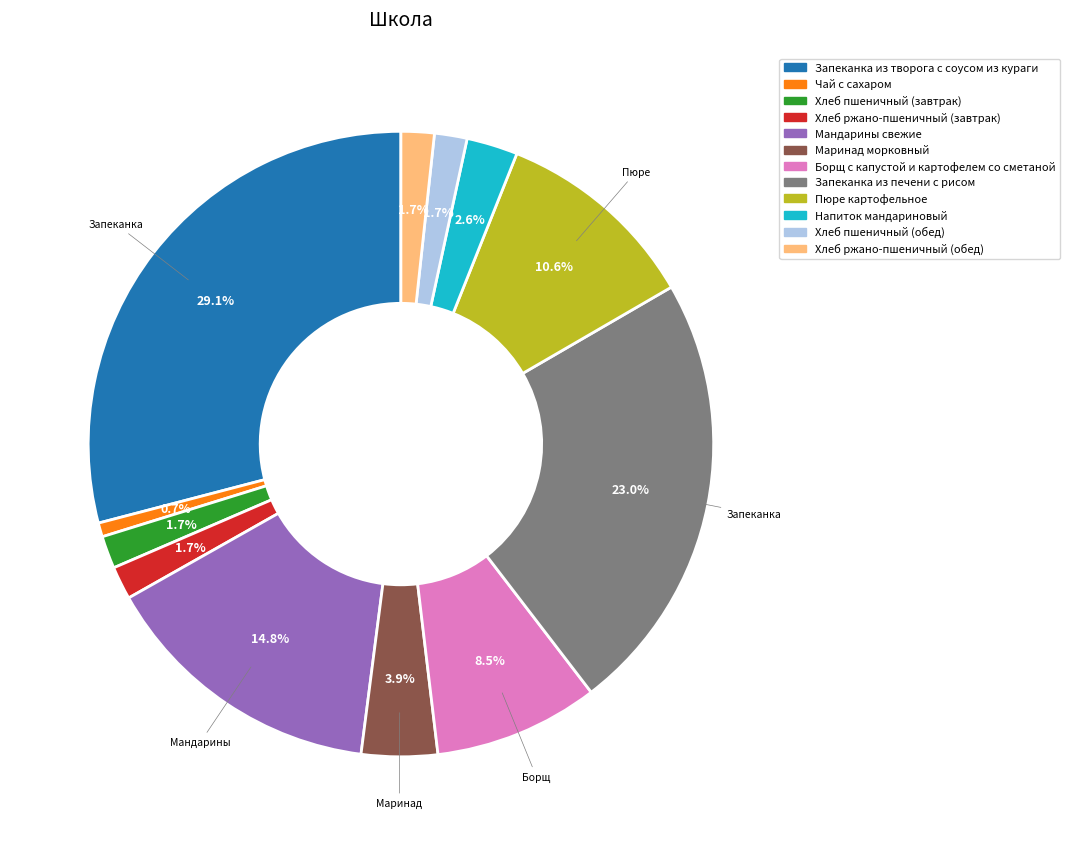

Count the number of slices in the pie.

12